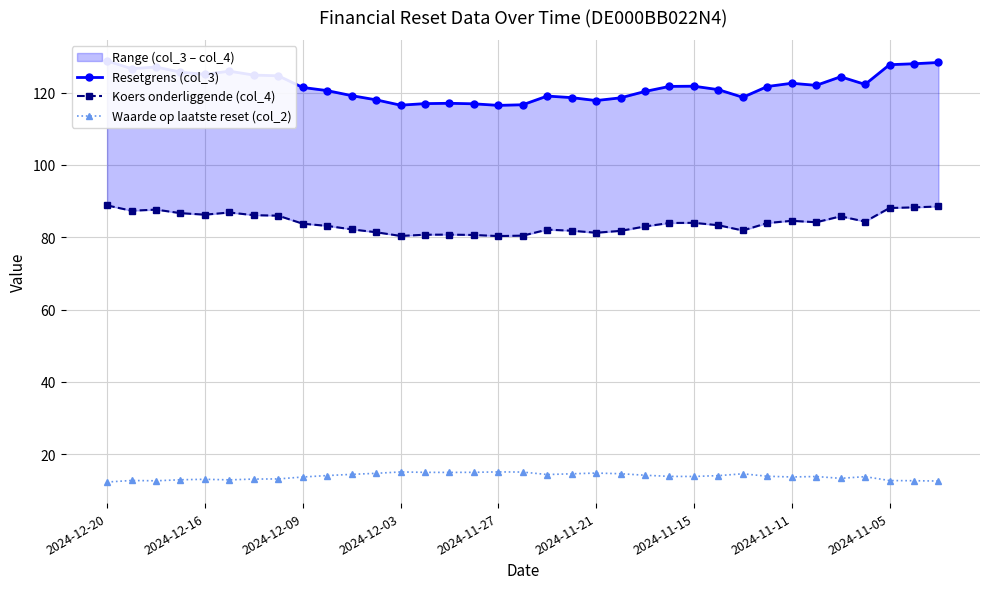

Reading left to right, extract all data points from this chart.

Resetgrens (col_3): 128.8	126.6	127.1	125.7	125.0	125.9	124.8	124.6	121.4	120.6	119.2	118.0	116.5	117.0	117.0	116.9	116.5	116.6	119.0	118.6	117.8	118.6	120.3	121.7	121.8	120.8	118.7	121.7	122.6	122.0	124.4	122.3	127.7	128.0	128.3
Koers onderliggende (col_4): 88.8	87.3	87.6	86.7	86.2	86.8	86.1	86.0	83.7	83.1	82.2	81.4	80.4	80.7	80.7	80.6	80.3	80.4	82.1	81.8	81.2	81.8	83.0	83.9	84.0	83.3	81.9	83.9	84.5	84.1	85.8	84.3	88.1	88.3	88.5
Waarde op laatste reset (col_2): 12.3	12.7	12.6	12.9	13.1	12.9	13.1	13.2	13.7	14.1	14.4	14.7	15.1	15.0	14.9	15.0	15.1	15.1	14.4	14.6	14.8	14.6	14.2	13.8	13.8	14.1	14.6	13.9	13.7	13.8	13.3	13.8	12.7	12.7	12.6